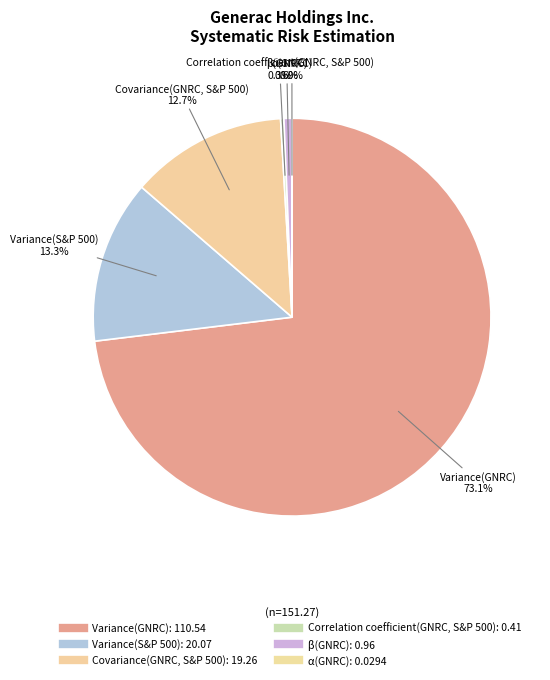

To the nearest percent, what portion does Variance(GNRC) represent?

73%